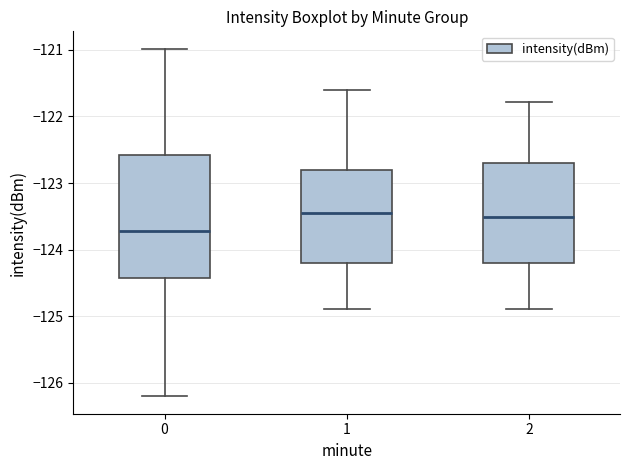

Which box has the lowest median line?

0